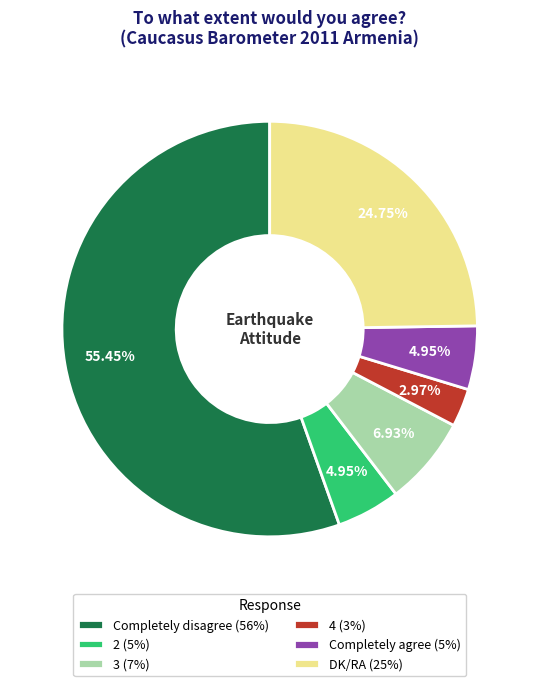

Is the sum of 2 (5%) and 4 (3%) greater than half?

No